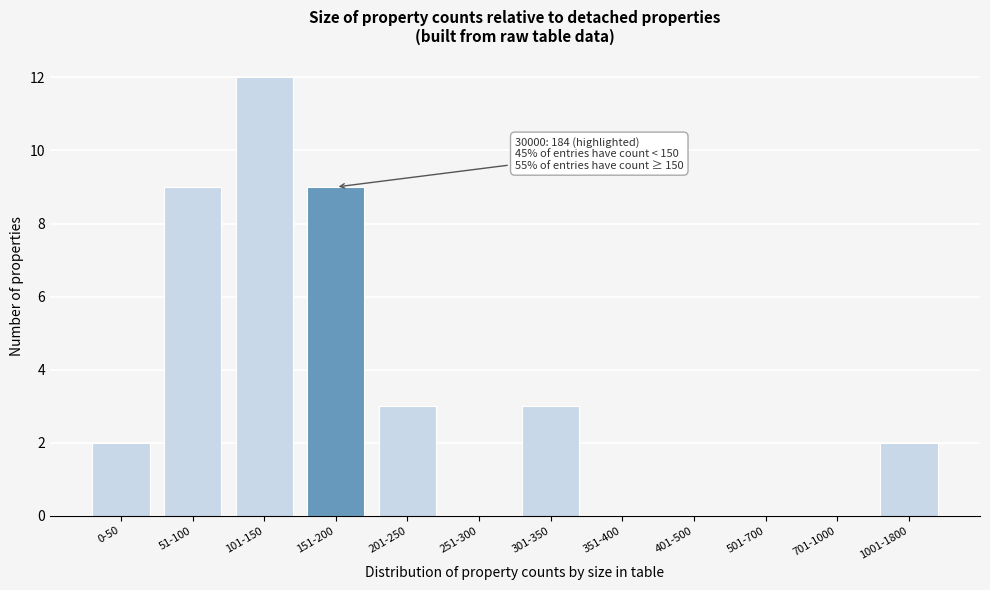

Reading left to right, transcribe all the data shown in this chart.

0-50=2	51-100=9	101-150=12	151-200=9	201-250=3	251-300=0	301-350=3	351-400=0	401-500=0	501-700=0	701-1000=0	1001-1800=2